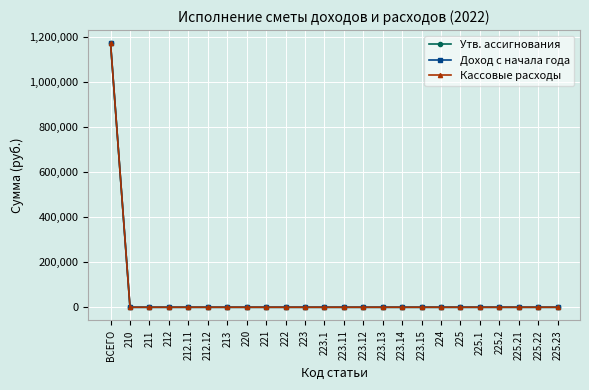

Is this an area chart (filled region under the line)?

No